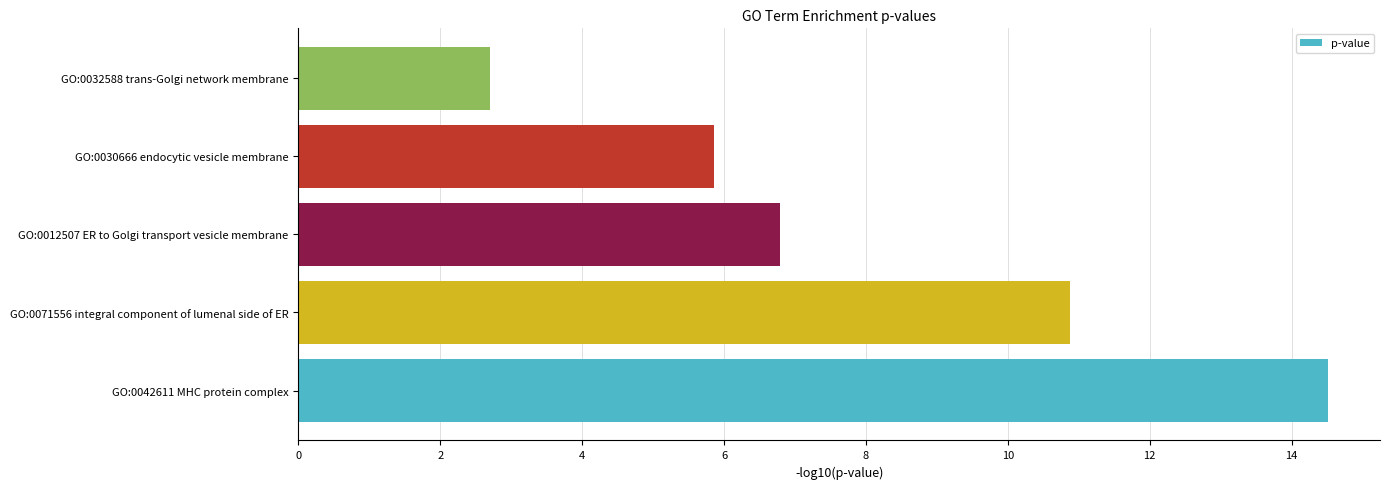

Reading bottom to top, list all the values displayed in this chart.

14.5	10.9	6.8	5.9	2.7